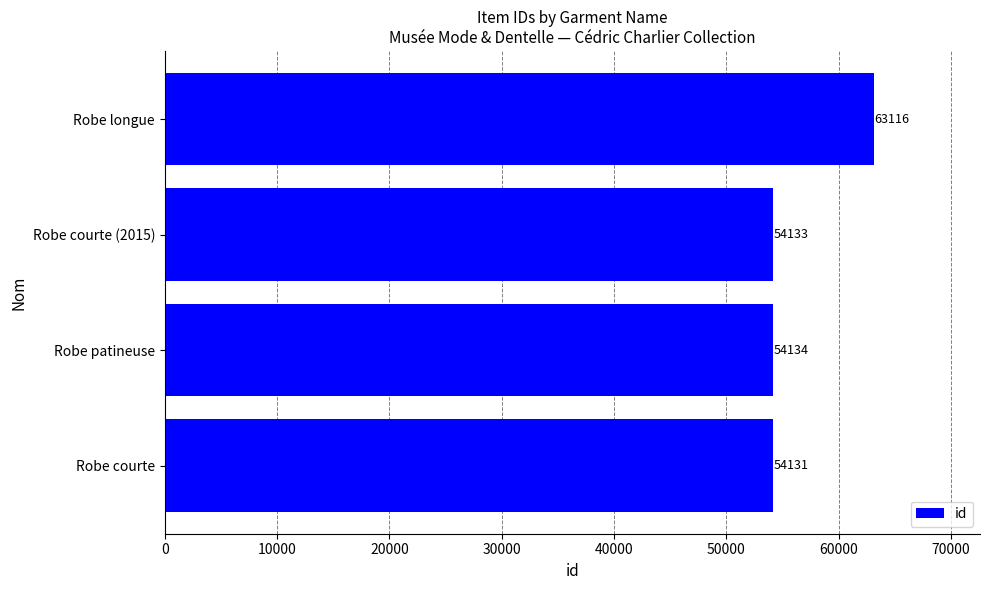

Reading bottom to top, what are all the values shown in this chart?

Robe courte=54131	Robe patineuse=54134	Robe courte (2015)=54133	Robe longue=63116